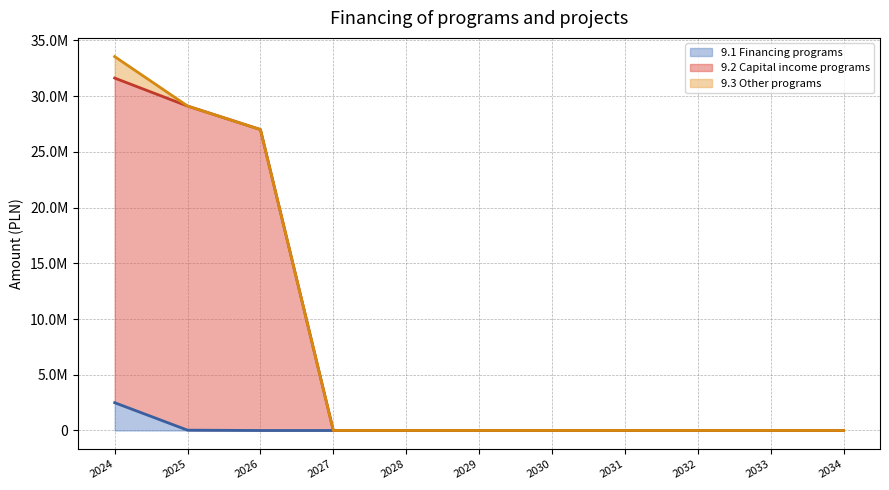

True or false: 9.2 Capital income programs and 9.1 Financing programs cross at least once.

False